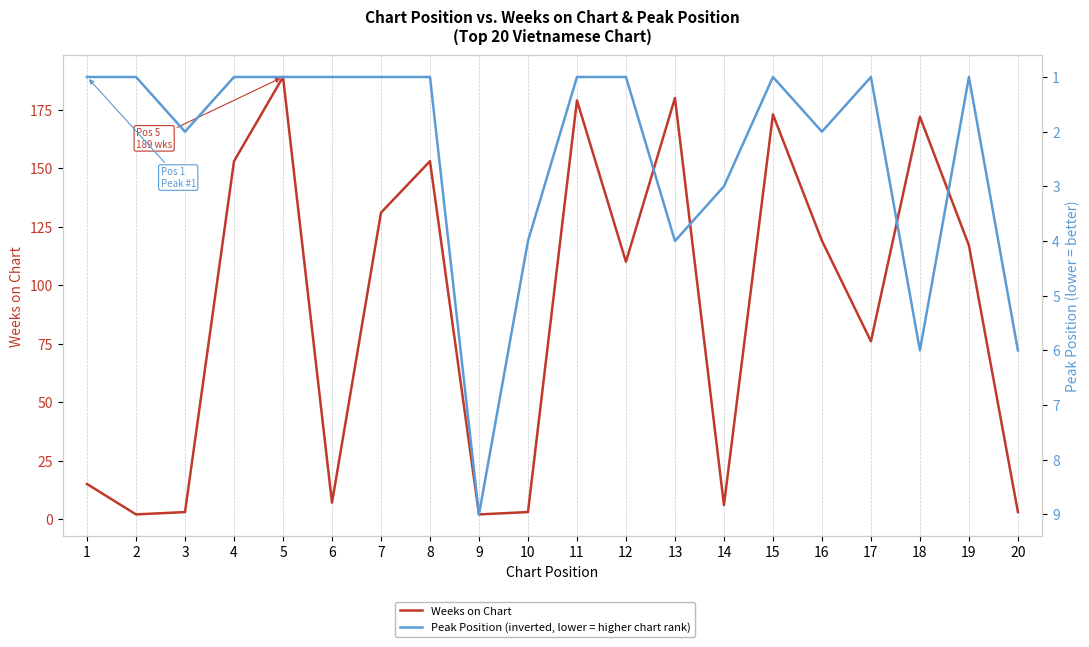

How many intersections are there between Weeks on Chart and Peak Position?

3